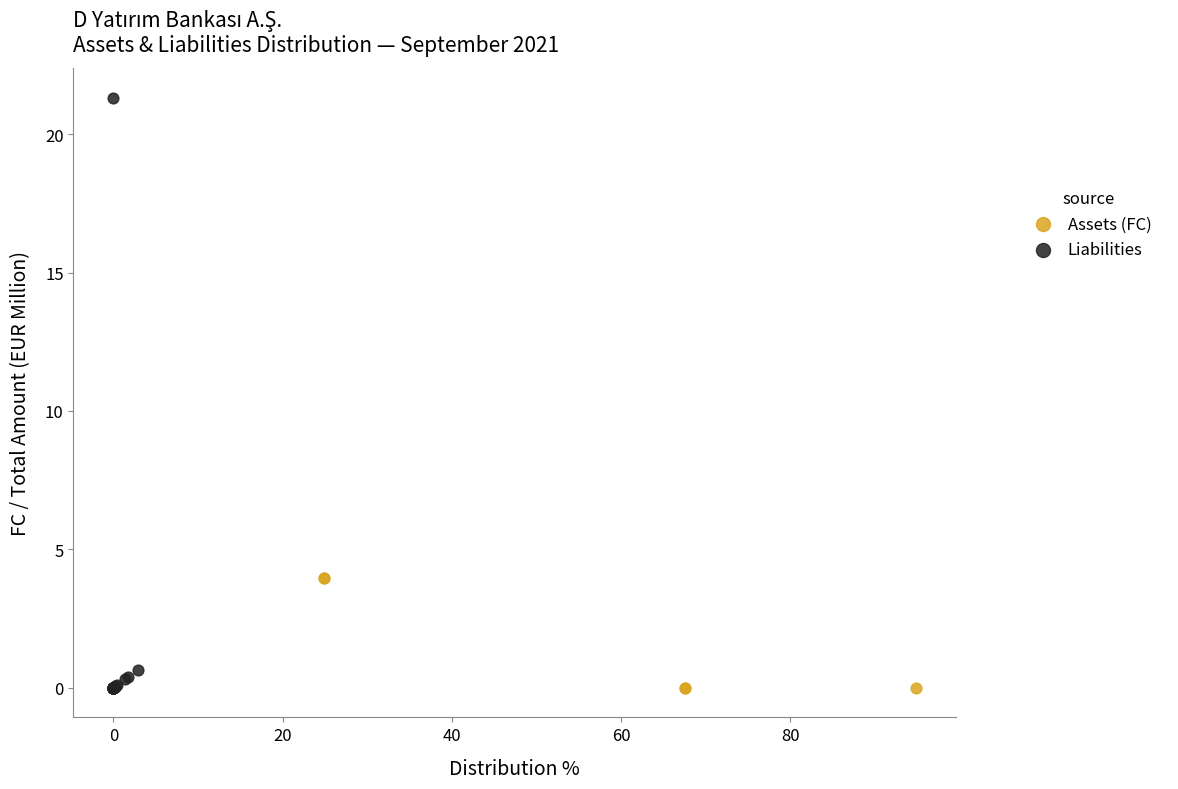

What are all the series names shown in the legend?

Assets (FC), Liabilities